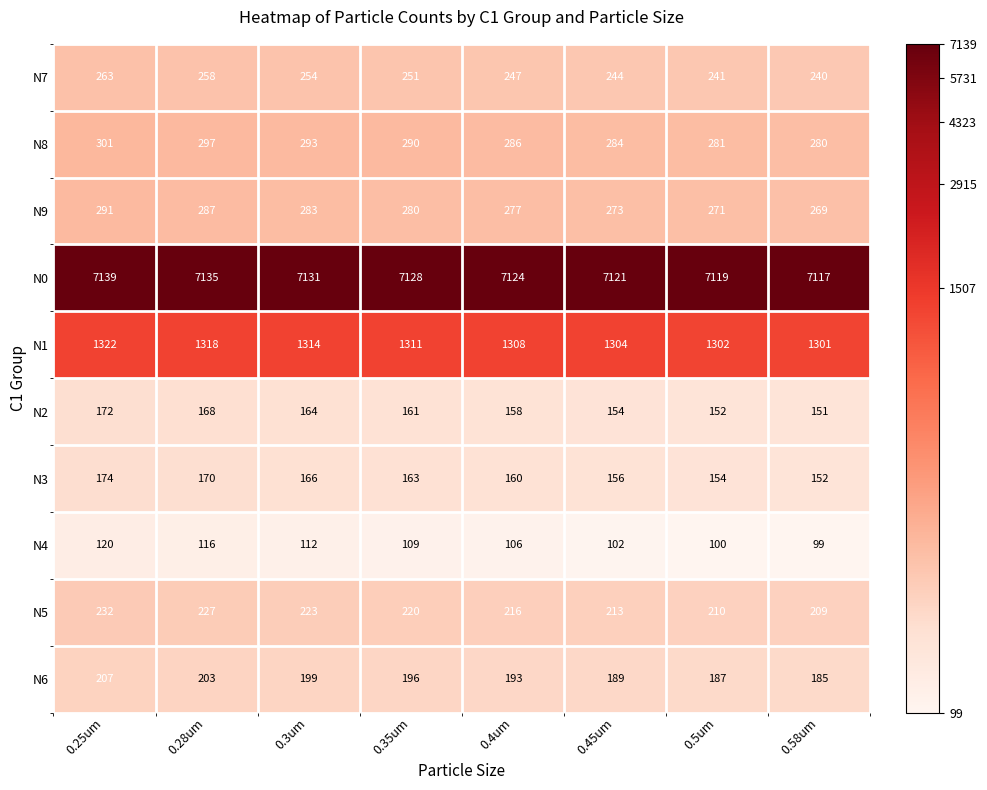

Rank the series at 0.5um from highest to lowest value.

N0, N1, N8, N9, N7, N5, N6, N3, N2, N4